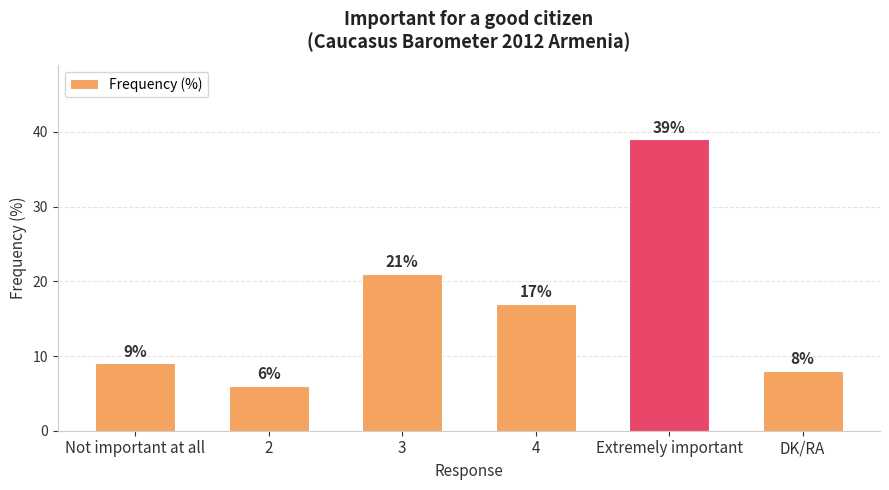

Reading left to right, what are all the values shown in this chart?

9	6	21	17	39	8